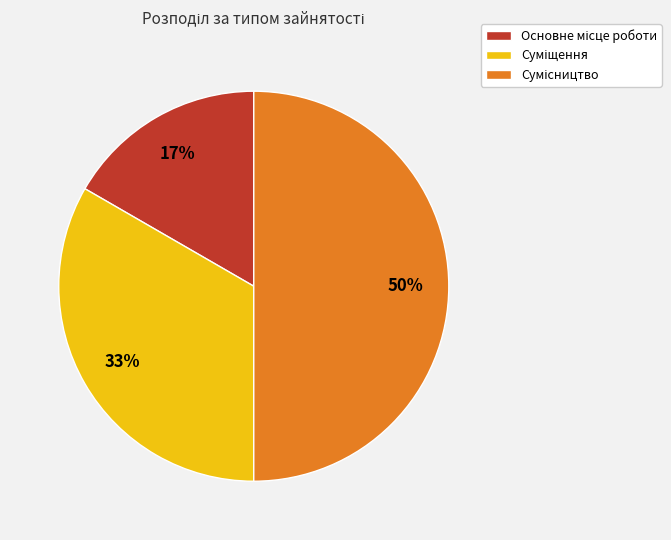

To the nearest percent, what is the difference between the largest and smallest slice percentages?

33%